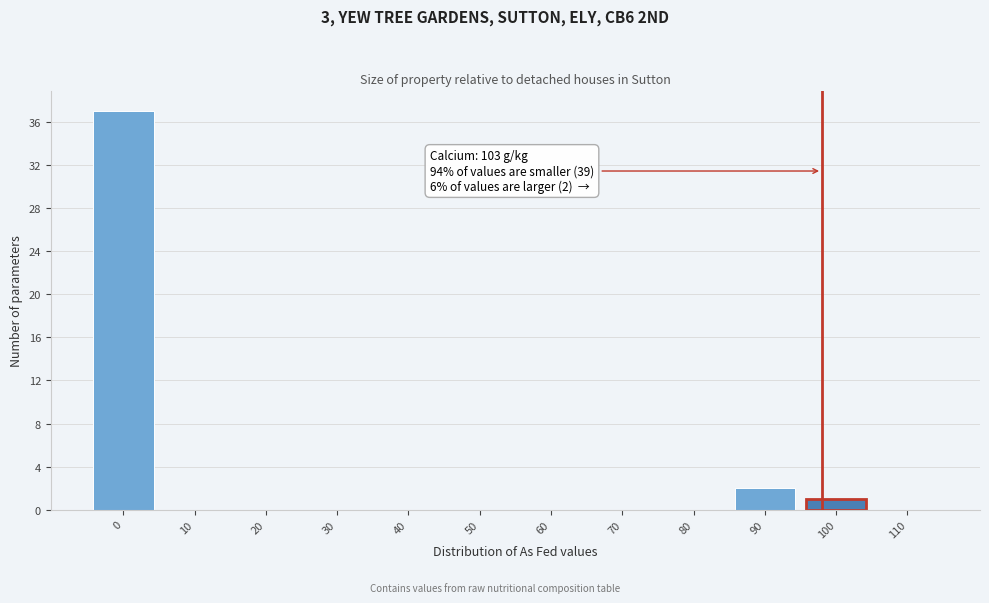

Reading right to left, list all the values displayed in this chart.

110=0	100=1	90=2	80=0	70=0	60=0	50=0	40=0	30=0	20=0	10=0	0=37